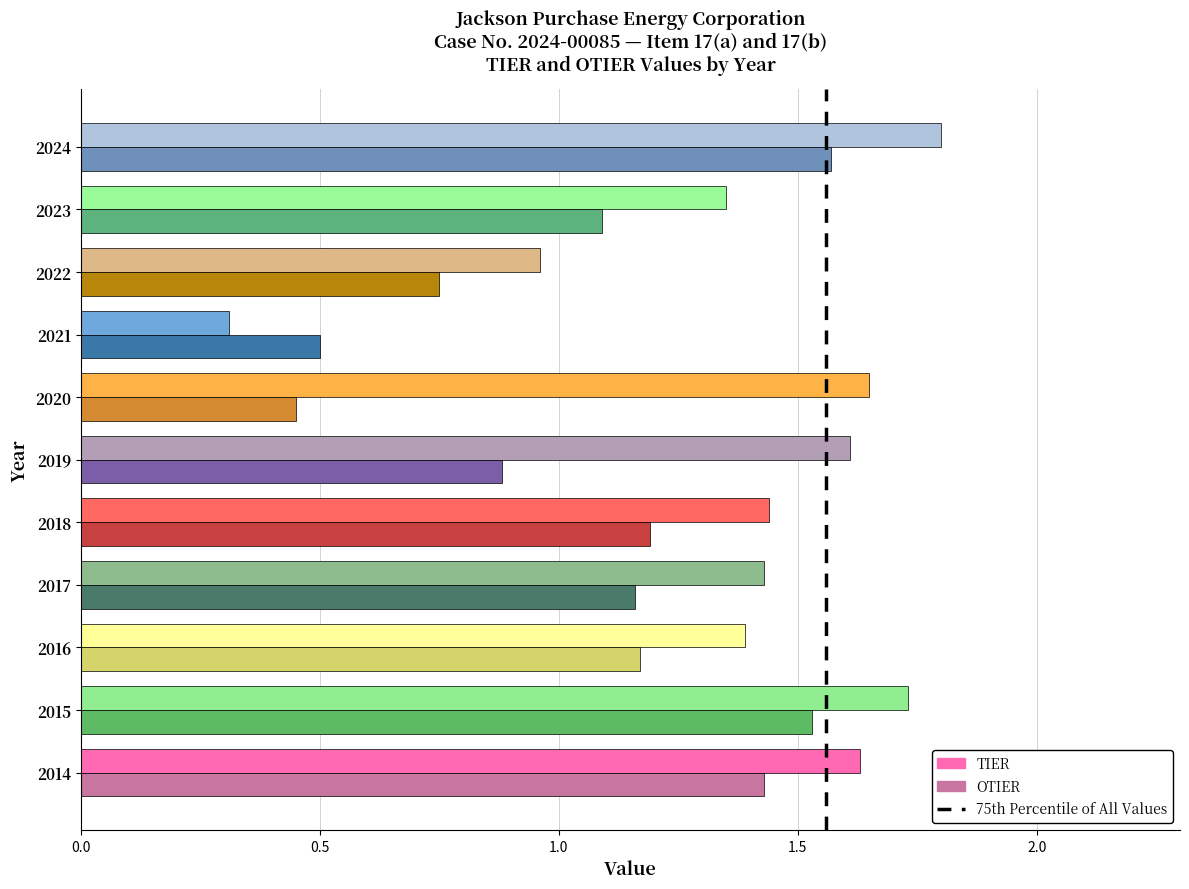

Which category has the highest value across all series?

2024